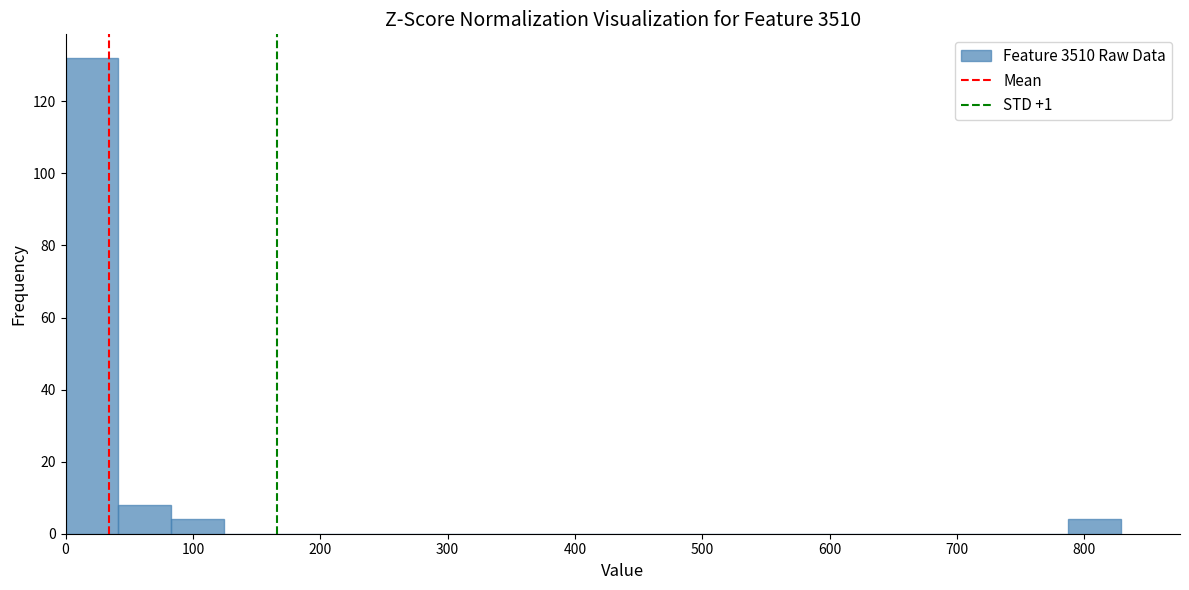

Reading left to right, transcribe this chart: for each bar, give the range it covers on the x-axis and its height. Neither the bar edges nor the heights are printed on the chart, so give them approximately, as read against the axes.

0 to 40: 132
40 to 80: 8
80 to 120: 4
120 to 170: 0
170 to 210: 0
210 to 250: 0
250 to 290: 0
290 to 330: 0
330 to 370: 0
370 to 410: 0
410 to 460: 0
460 to 500: 0
500 to 540: 0
540 to 580: 0
580 to 620: 0
620 to 660: 0
660 to 700: 0
700 to 750: 0
750 to 790: 0
790 to 830: 4